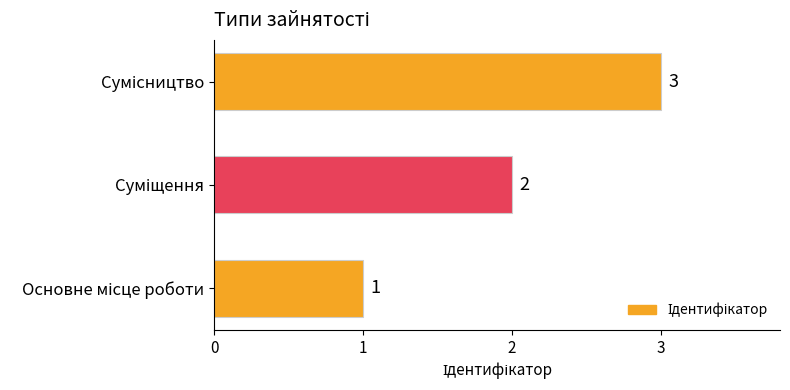

How many values are between 1 and 3?

3